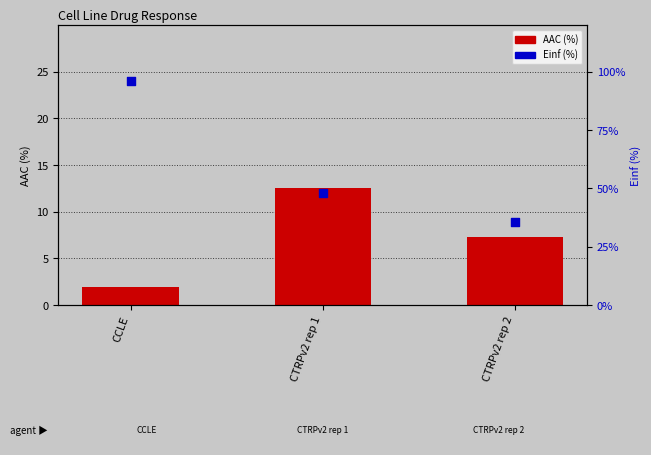

What is the total value across all series at CCLE?

98.0